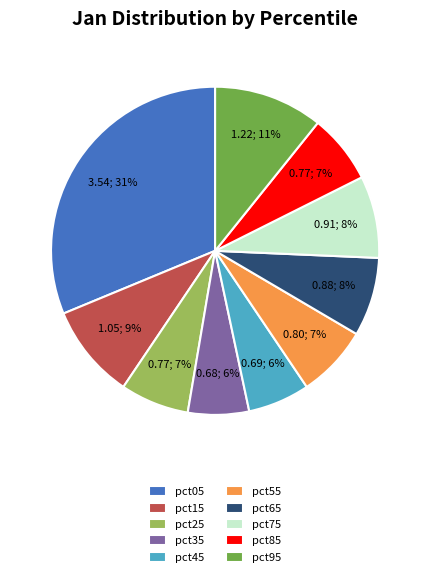

Count the number of slices in the pie.

10